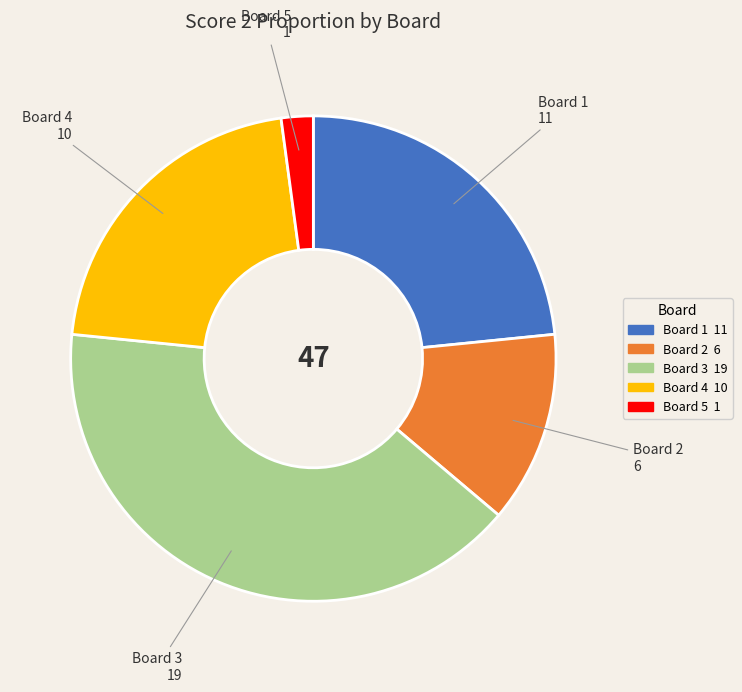

Rank the categories by value from lowest to highest.

Board 5, Board 2, Board 4, Board 1, Board 3